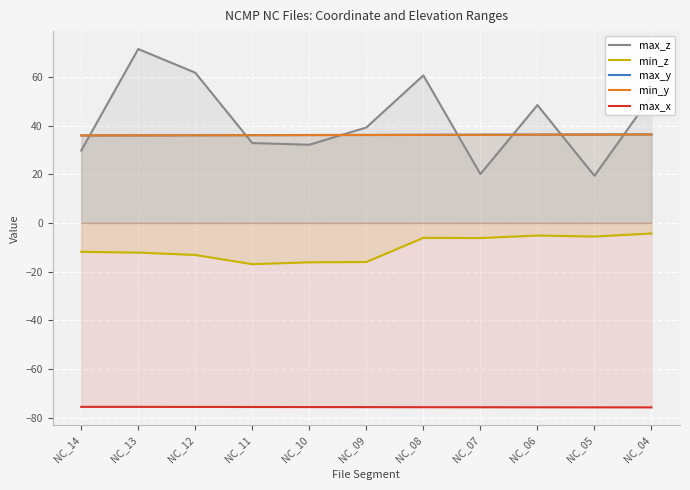

What is the value of the min_z point at the 3rd from the left?

-13.2